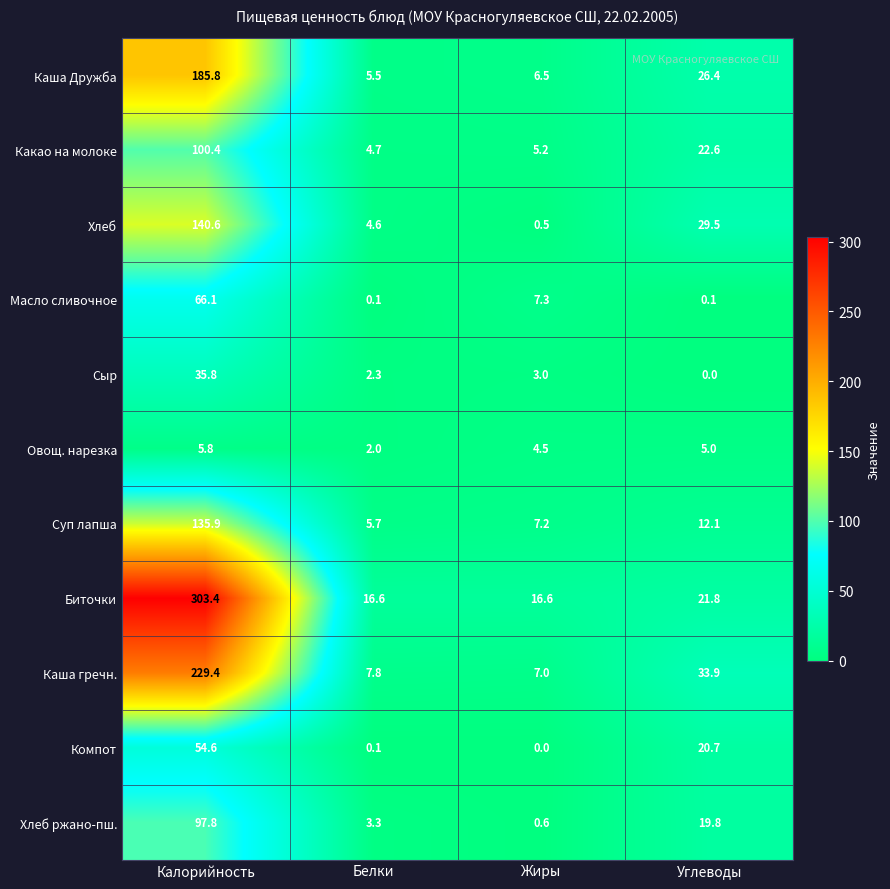

Which series has the largest total across all categories?

Биточки